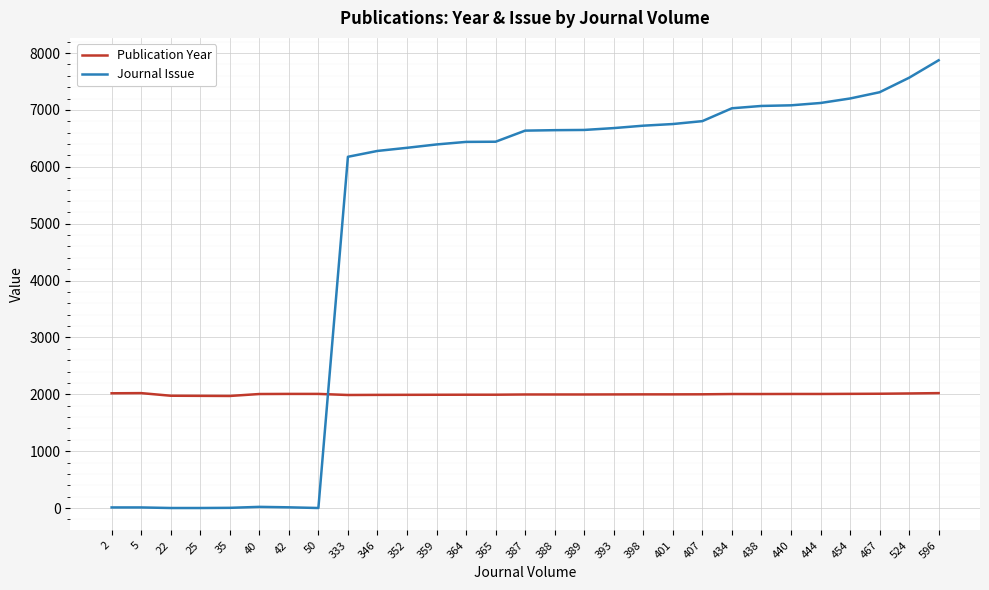

List the series in order of their overall mean, lowest first.

Publication Year, Journal Issue